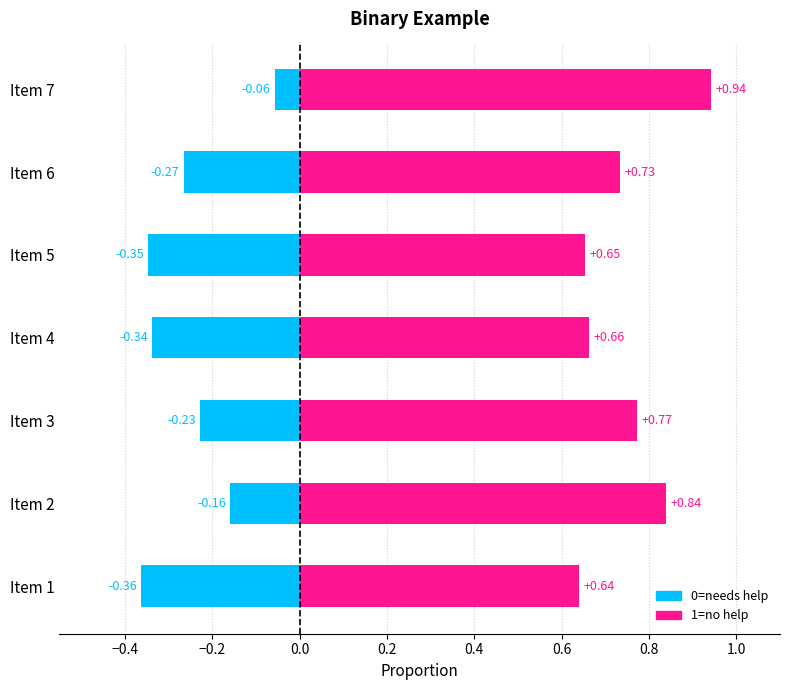

True or false: 1=no help has a value of 0.9 at Item 1.

False